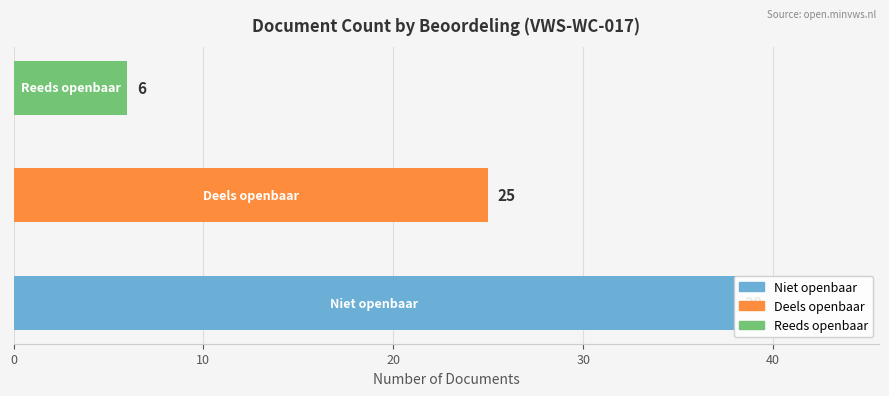

How many data points are above 25?

1